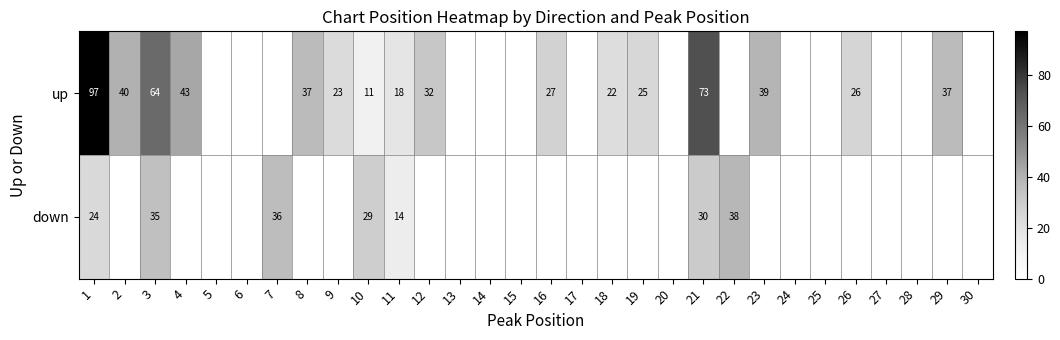

What is the difference between the up values at 26 and 18?

4